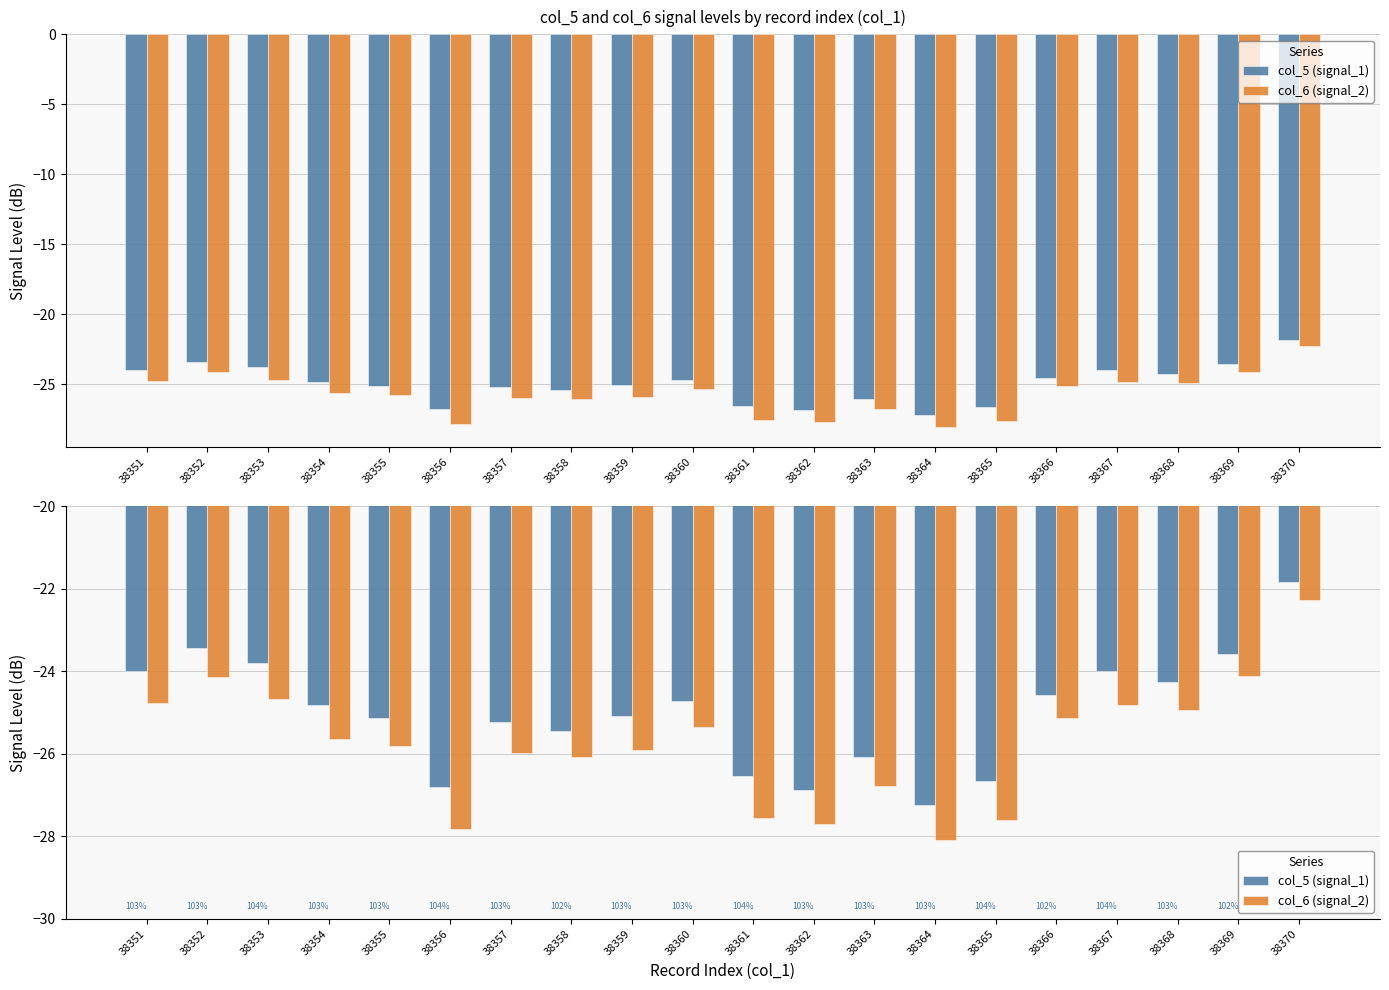

List the labels in order of col_5 (signal_1) value, smallest first.

38364, 38362, 38356, 38365, 38361, 38363, 38358, 38357, 38355, 38359, 38354, 38360, 38366, 38368, 38351, 38367, 38353, 38369, 38352, 38370